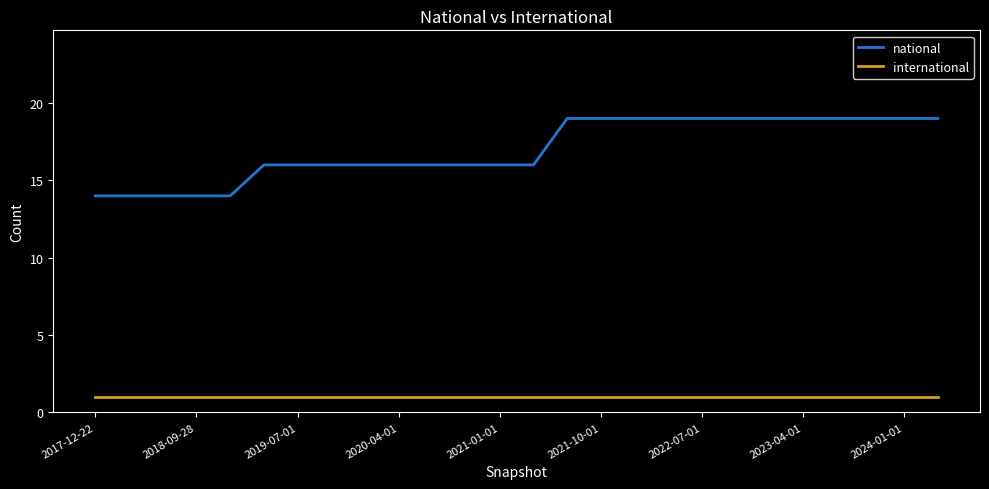

True or false: international and national cross at least once.

False